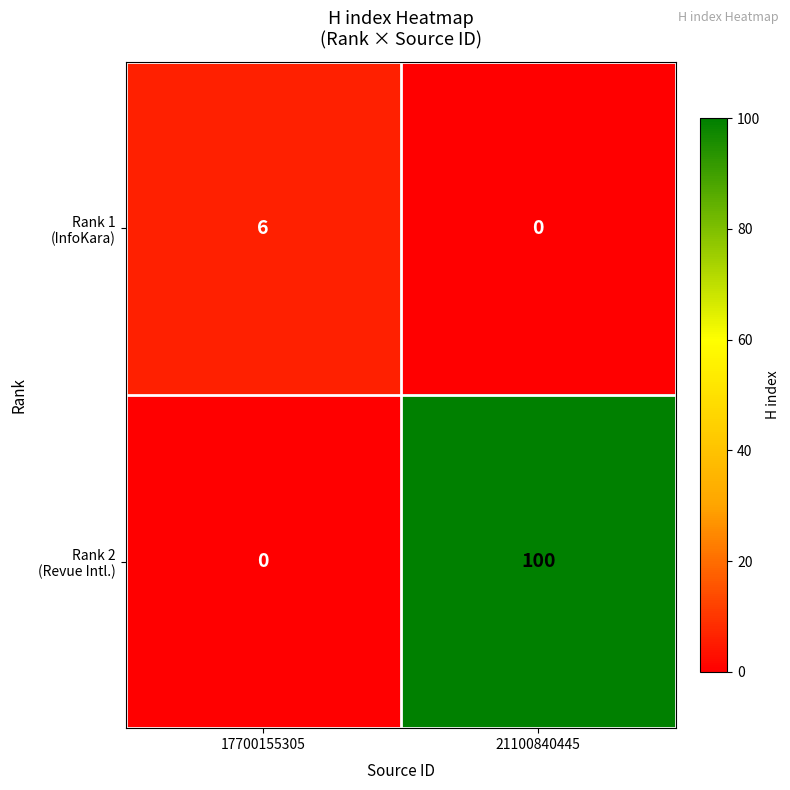

At how many categories does at least one series exceed 77?

1